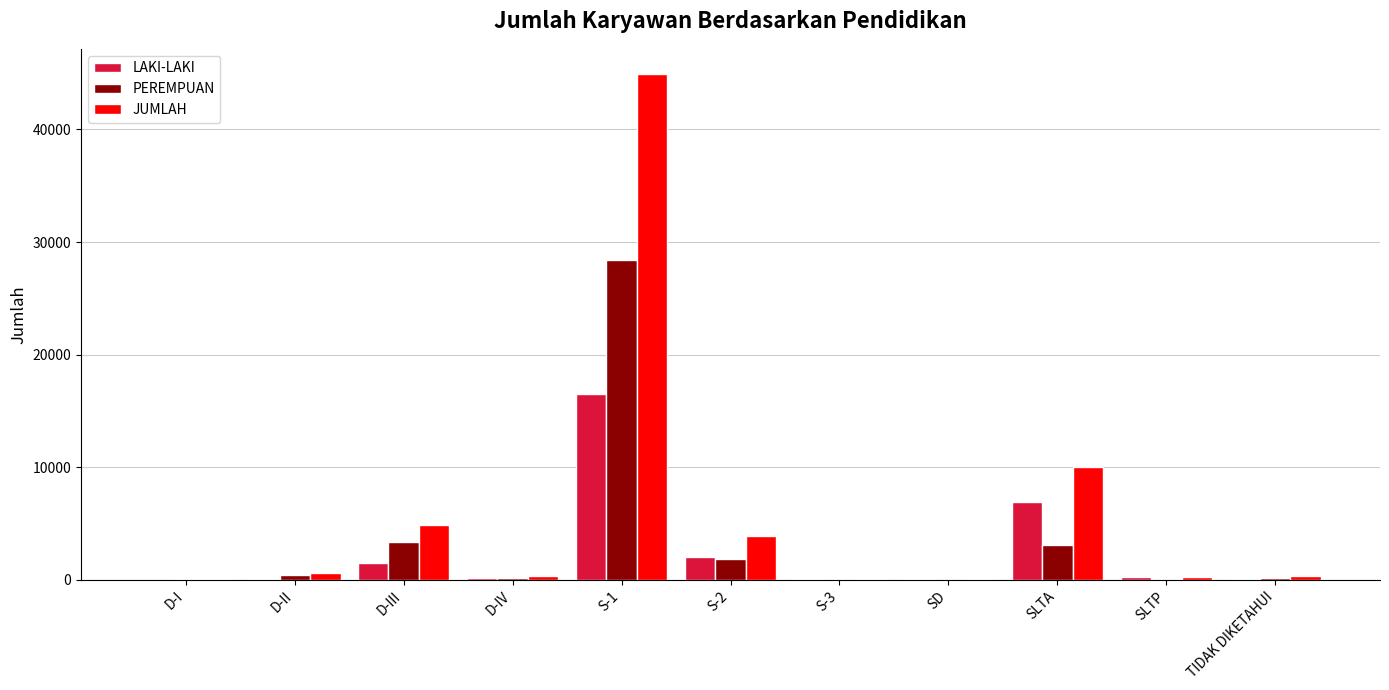

Between S-1 and TIDAK DIKETAHUI, which series saw the biggest shift?

JUMLAH